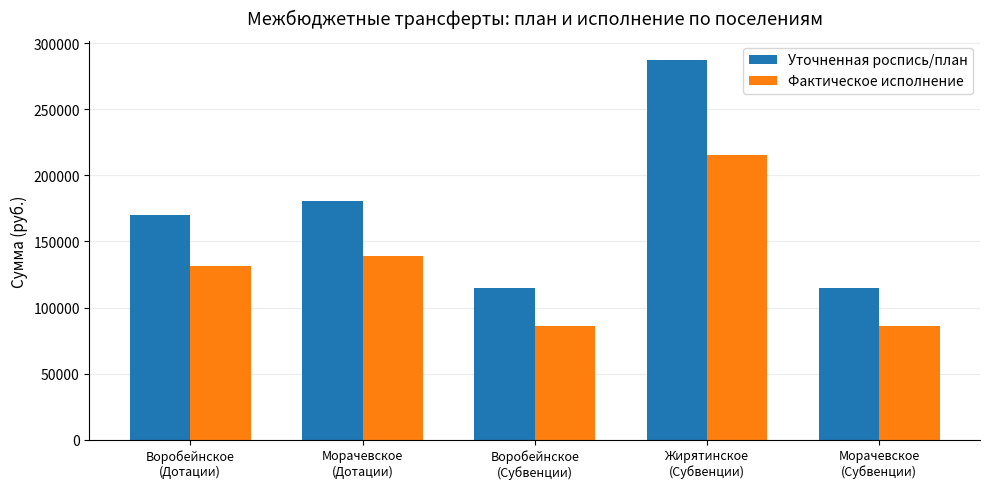

Which series has the largest total across all categories?

Уточненная роспись/план